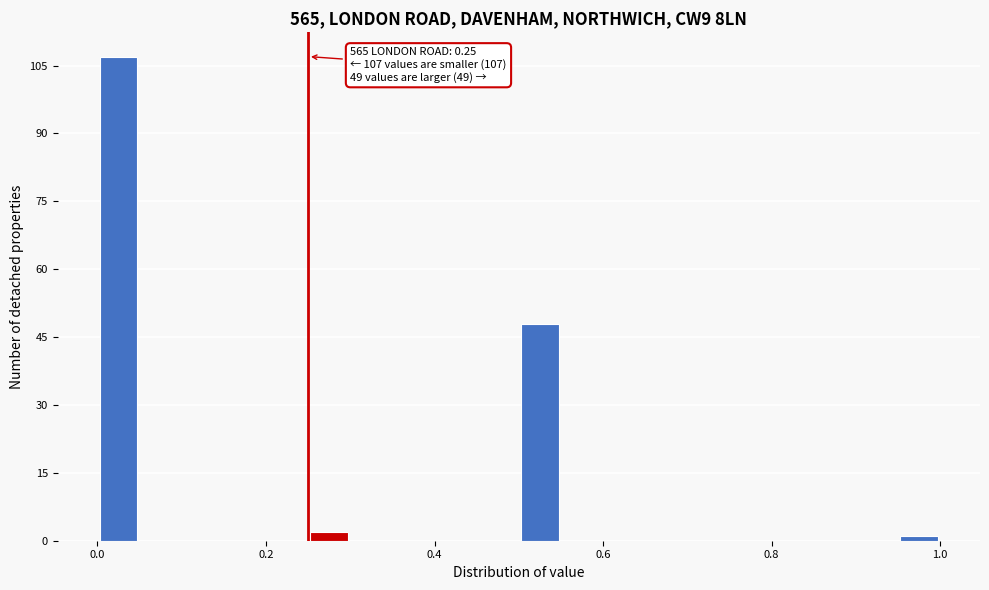

Around what value on the x-axis is the tallest bar? Give the approximate position of its centre, as read against the axis.

0.02